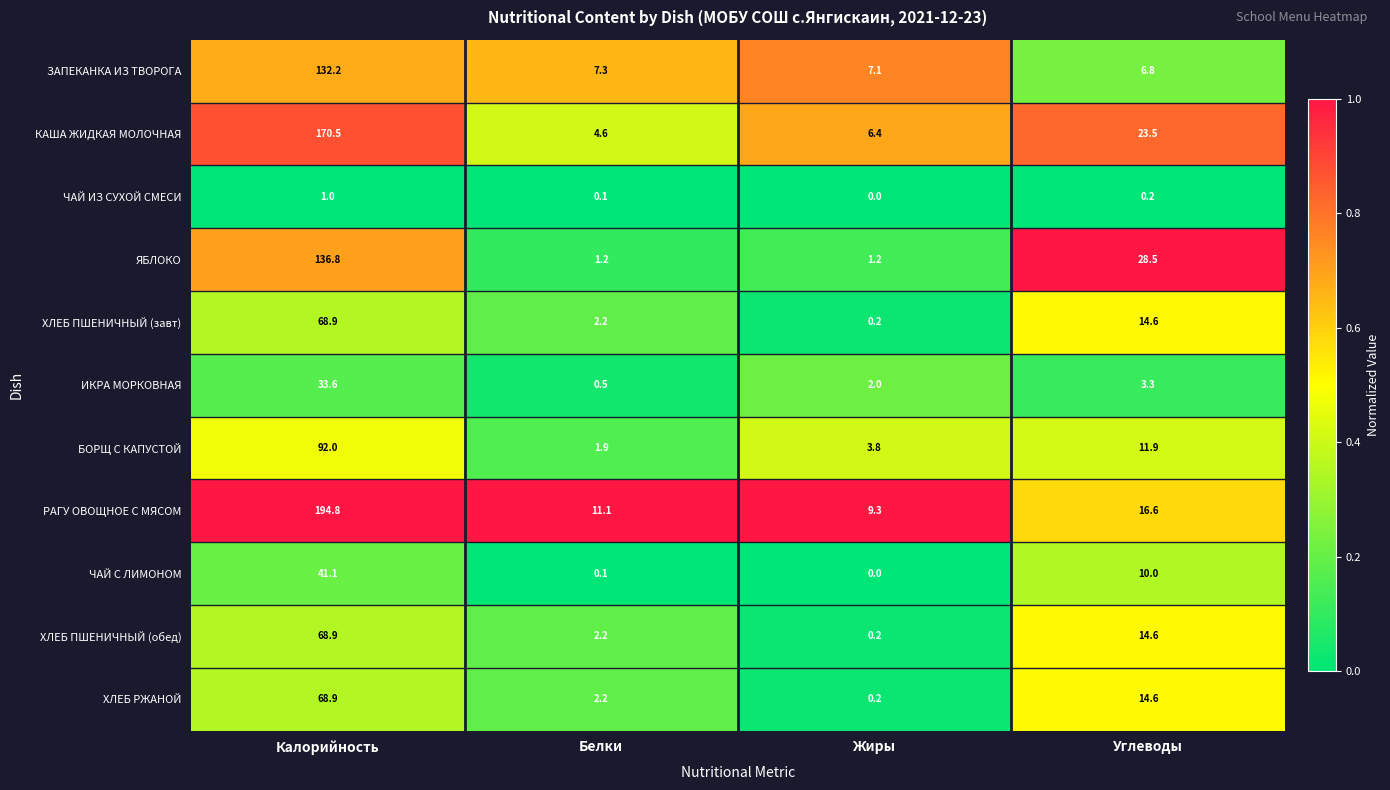

How many series are shown in this chart?

11